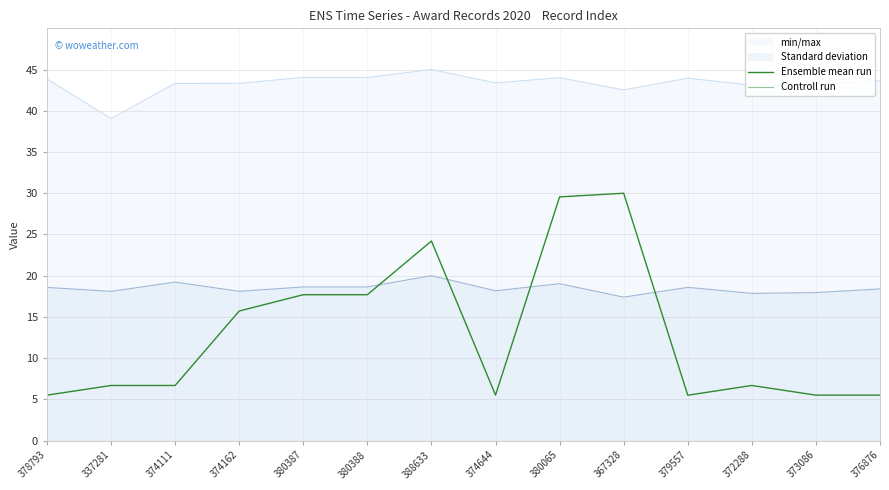

True or false: Controll run and Ensemble mean run cross at least once.

False